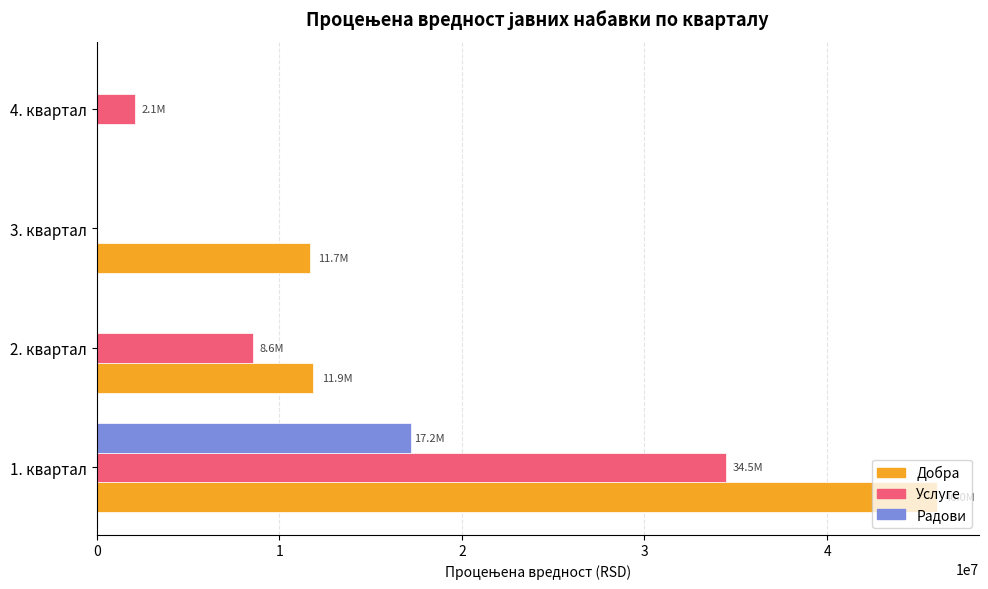

The value of Радови at 2. квартал is 0.0. True or false?

True